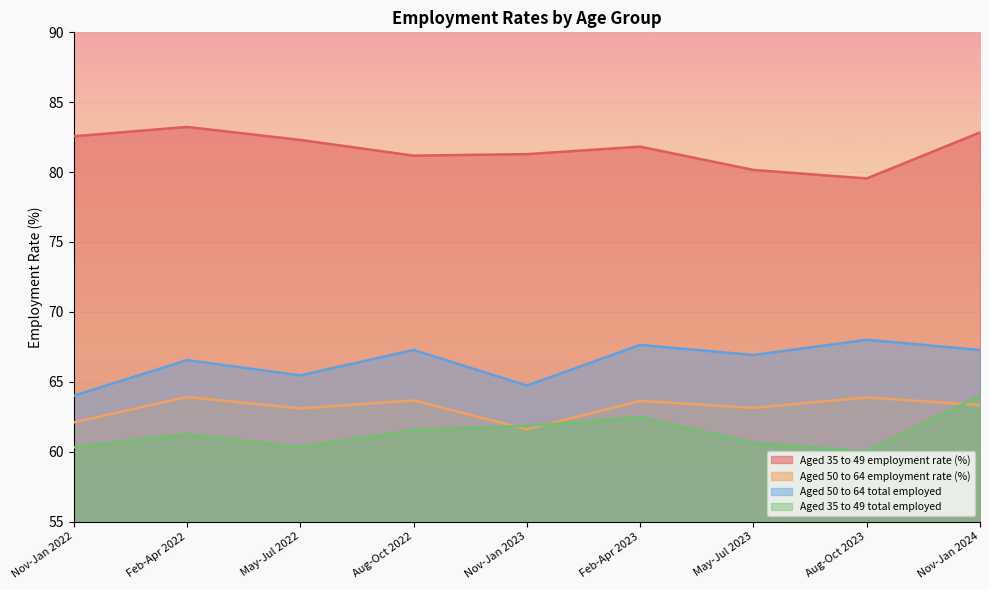

The Aged 35 to 49 employment rate (%) series shows 81.2 at Aug-Oct 2022. True or false?

True